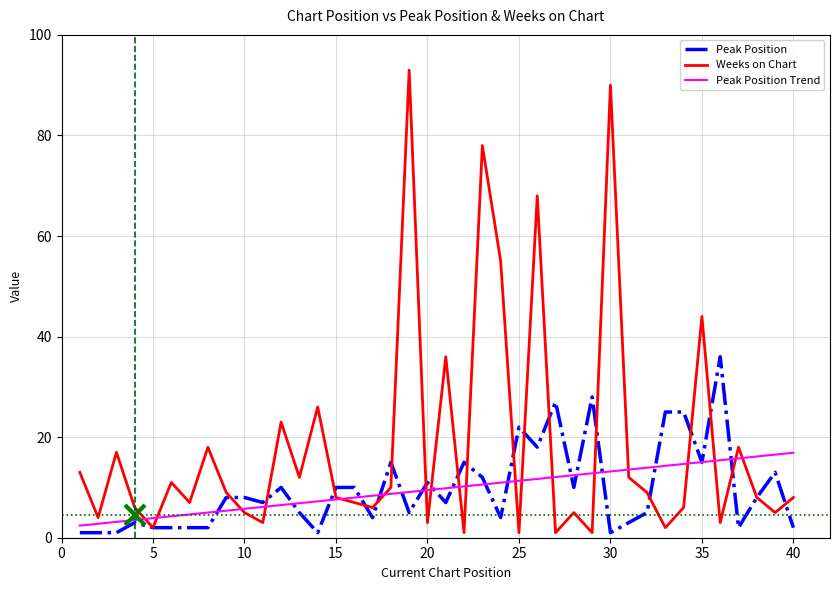

Where is Weeks on Chart nearest to the value 47?

35